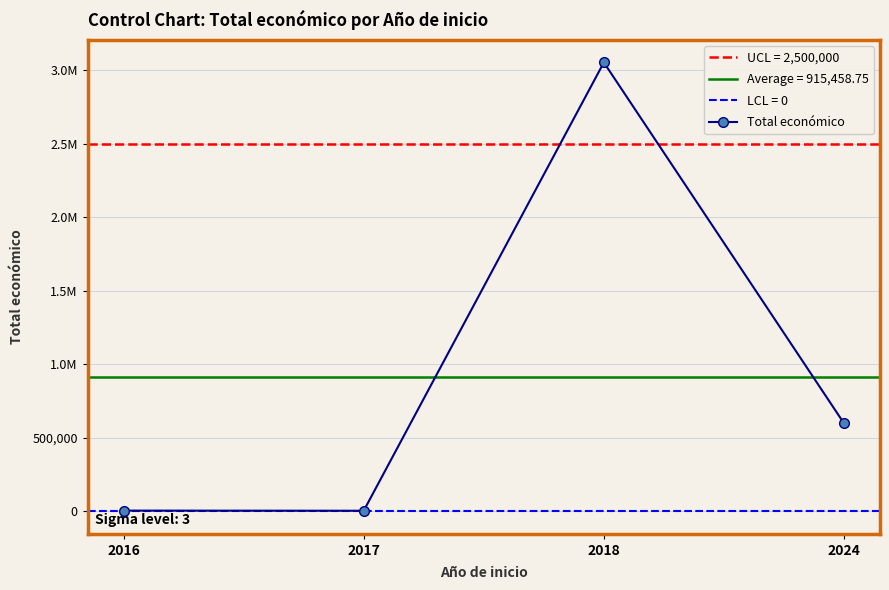

List the labels in order of value, largest first.

2018, 2024, 2016, 2017